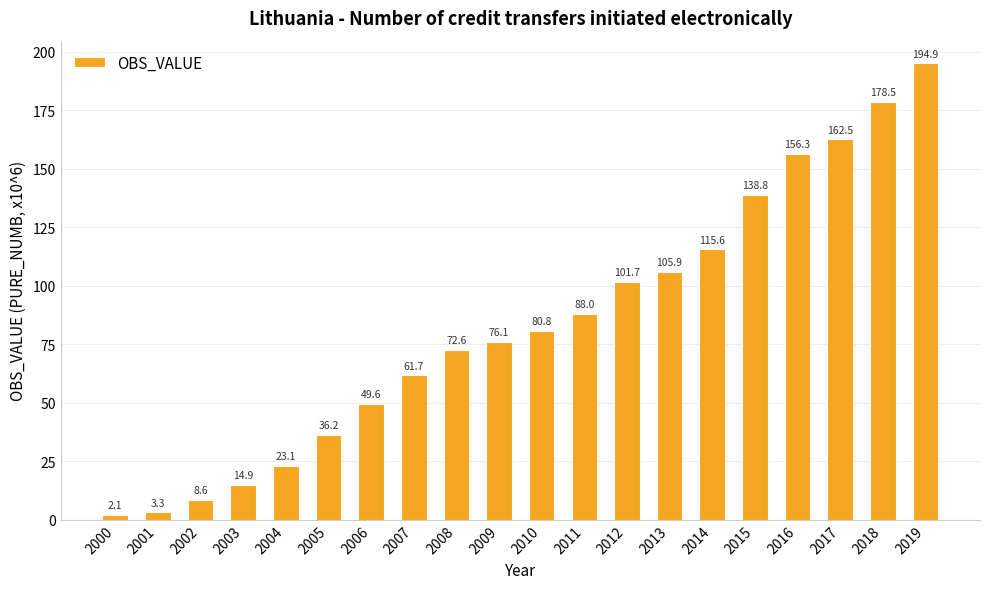

Rank the categories by value from lowest to highest.

2000, 2001, 2002, 2003, 2004, 2005, 2006, 2007, 2008, 2009, 2010, 2011, 2012, 2013, 2014, 2015, 2016, 2017, 2018, 2019